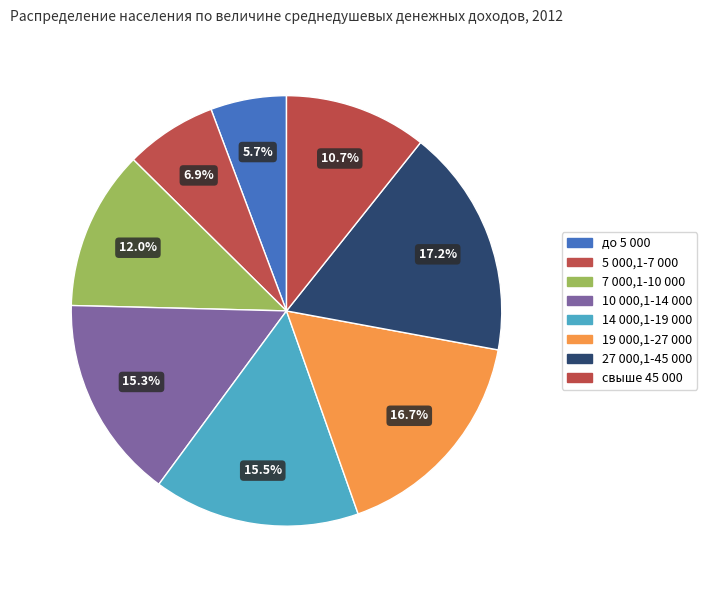

Rank the categories by value from lowest to highest.

до 5 000, 5 000,1-7 000, свыше 45 000, 7 000,1-10 000, 10 000,1-14 000, 14 000,1-19 000, 19 000,1-27 000, 27 000,1-45 000